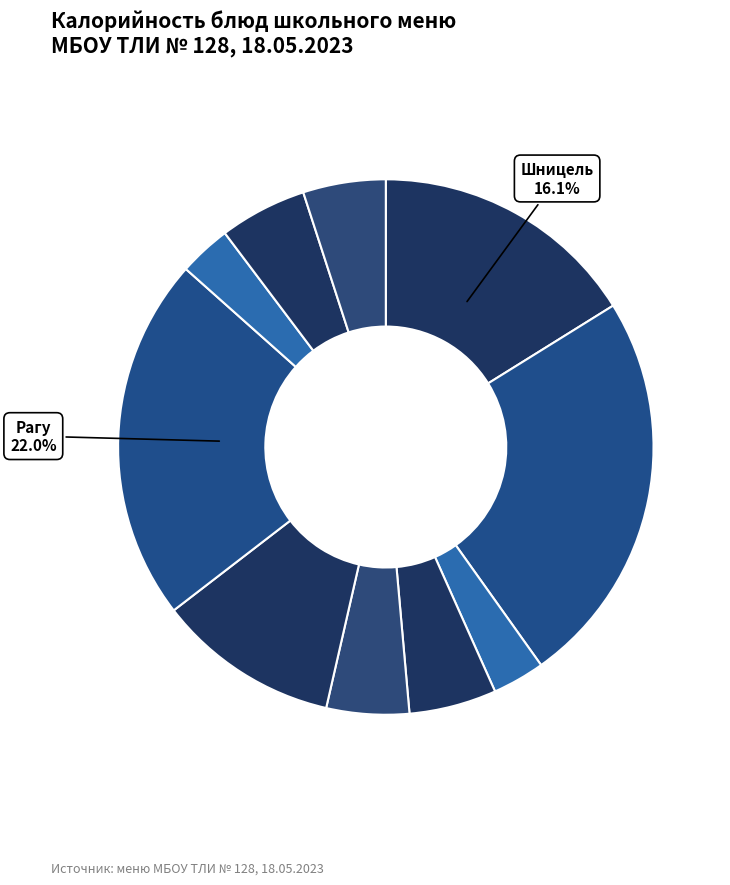

How many segments does this pie chart have?

10